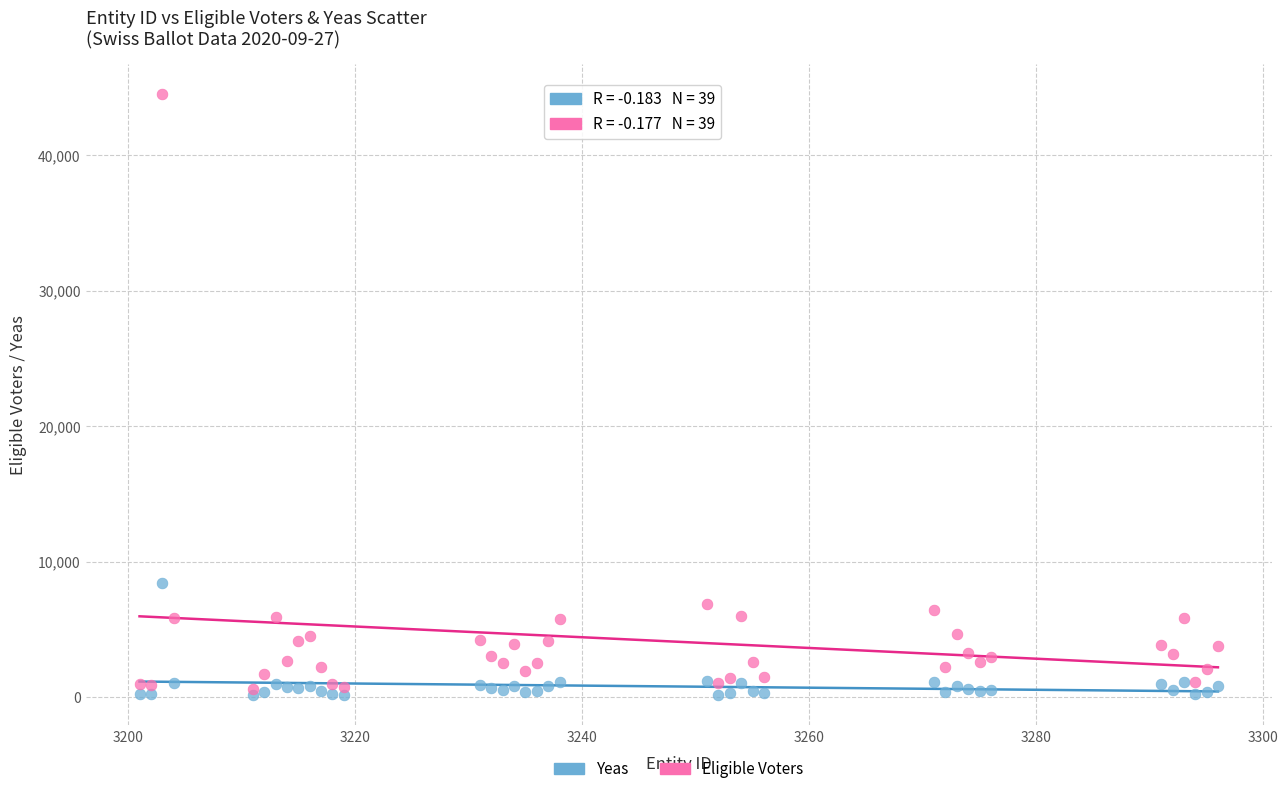

Across all series, what Y value is closest to 22319?

8447